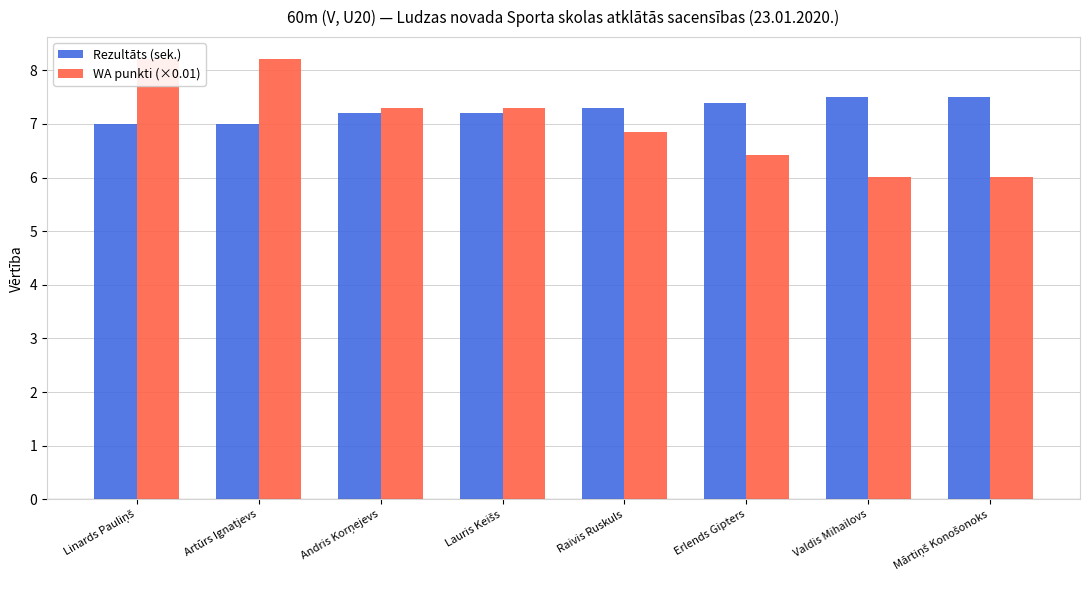

Rank the categories by Rezultāts (sek.) value from lowest to highest.

Linards Pauliņš, Artūrs Ignatjevs, Andris Korņejevs, Lauris Keišs, Raivis Ruskuls, Erlends Gipters, Valdis Mihailovs, Mārtiņš Konošonoks